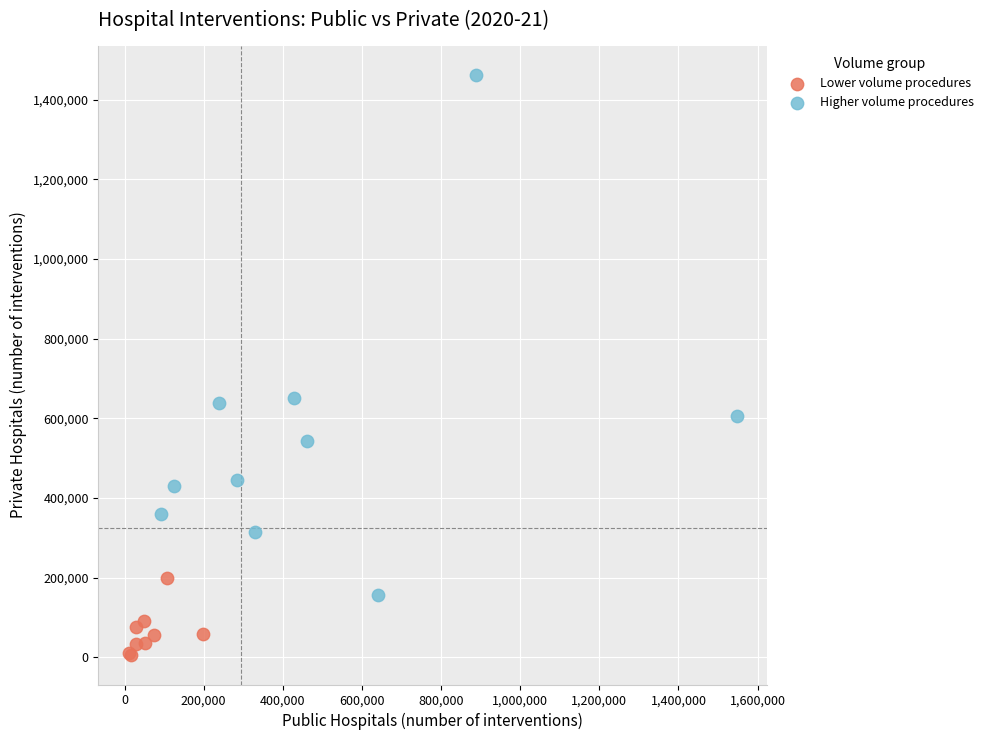

Which series contains the lowest Y value?

Lower volume procedures